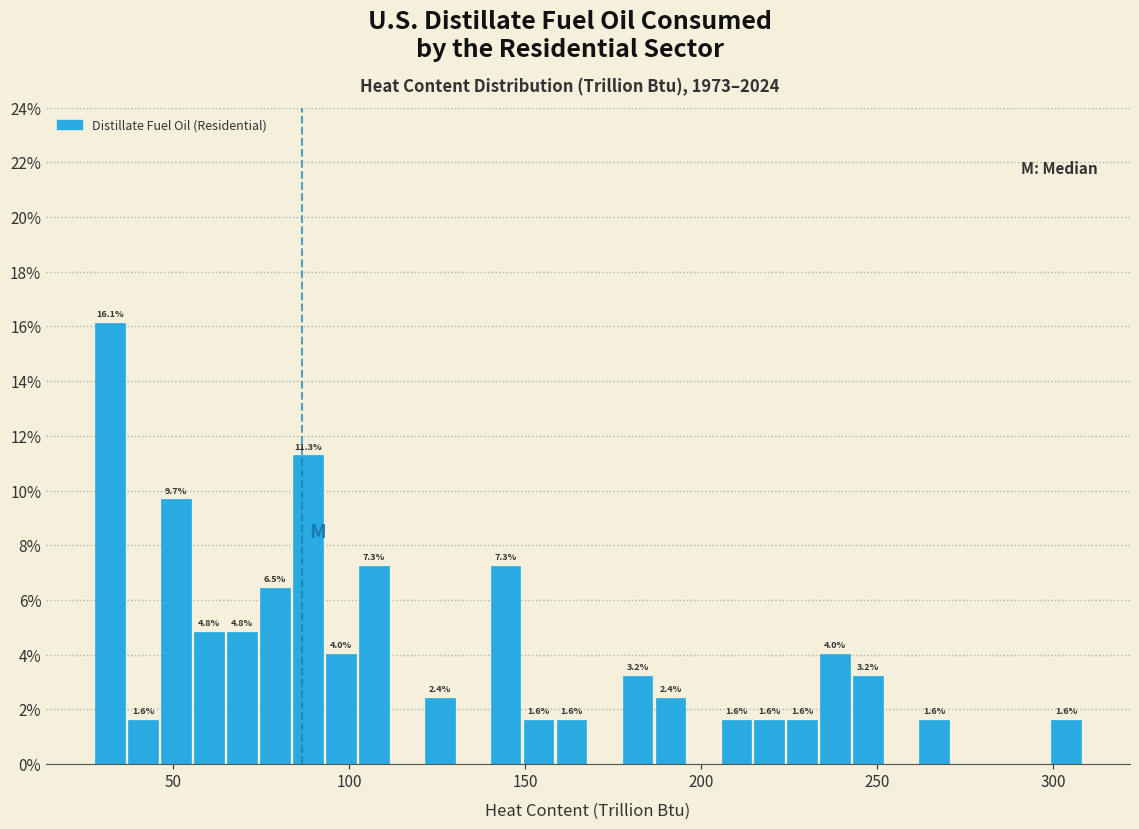

Read against the x-axis, roughly where is the centre of the tallest bar?

30